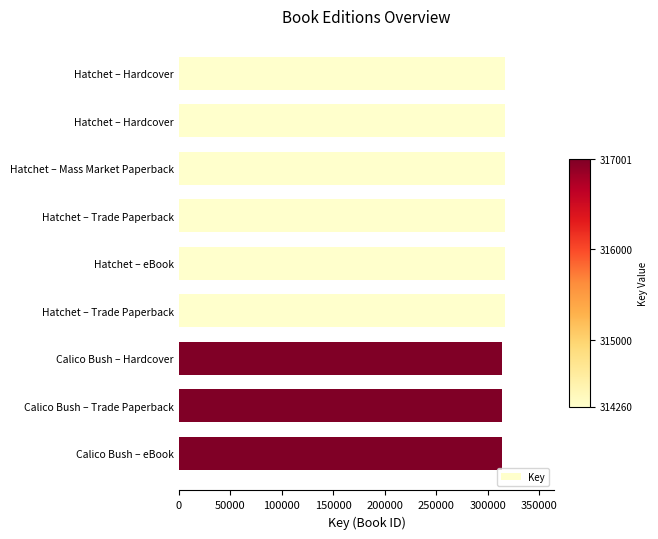

What is the average value?

316087